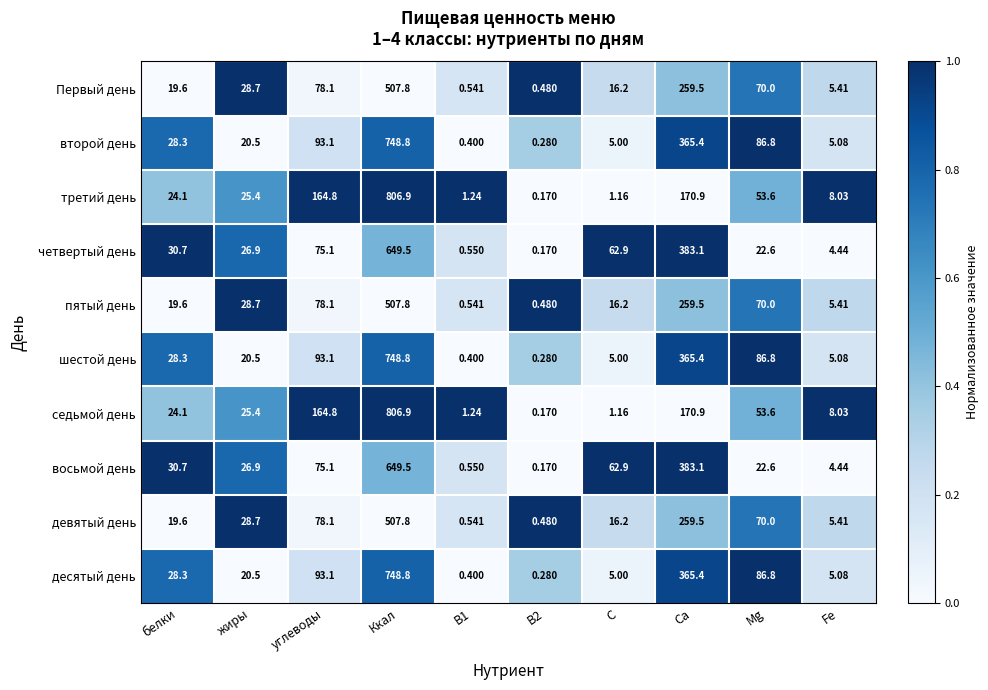

At which label is седьмой день closest to 403?

Са